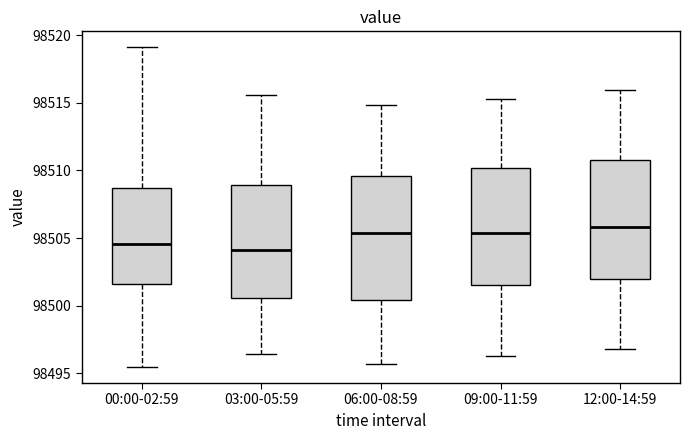

Reading left to right, read every box against the y-axis: the position of its median line, the range the box covers, and the ends of its whiskers. The values are not printed on the chart, so give them approximately, as read against the axis.

00:00-02:59: median 98504.5, box 98501.5 to 98508.5, whiskers 98495.5 to 98519.0
03:00-05:59: median 98504.0, box 98500.5 to 98509.0, whiskers 98496.5 to 98515.5
06:00-08:59: median 98505.5, box 98500.5 to 98509.5, whiskers 98495.5 to 98515.0
09:00-11:59: median 98505.5, box 98501.5 to 98510.0, whiskers 98496.5 to 98515.5
12:00-14:59: median 98506.0, box 98502.0 to 98511.0, whiskers 98497.0 to 98516.0